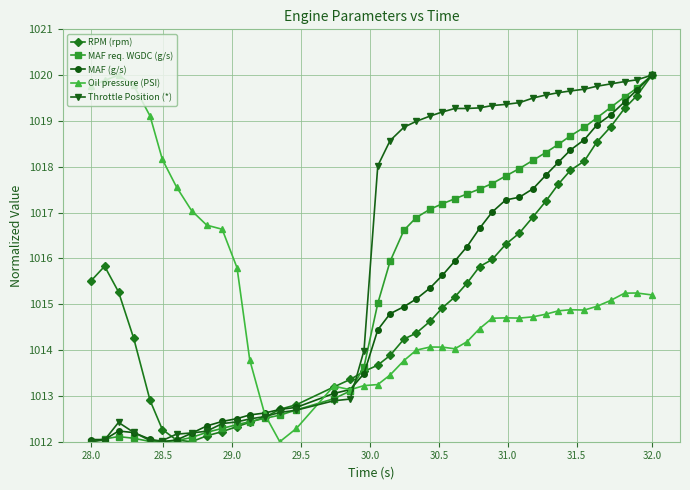

Which series has the largest total across all categories?

Throttle Position (*)